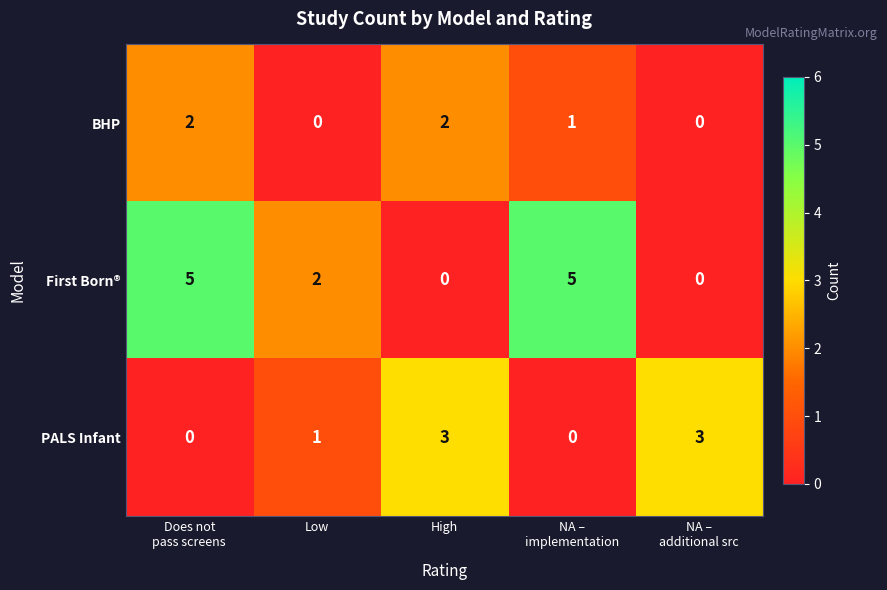

Rank the series by their maximum value, from highest to lowest.

First Born®, PALS Infant, BHP